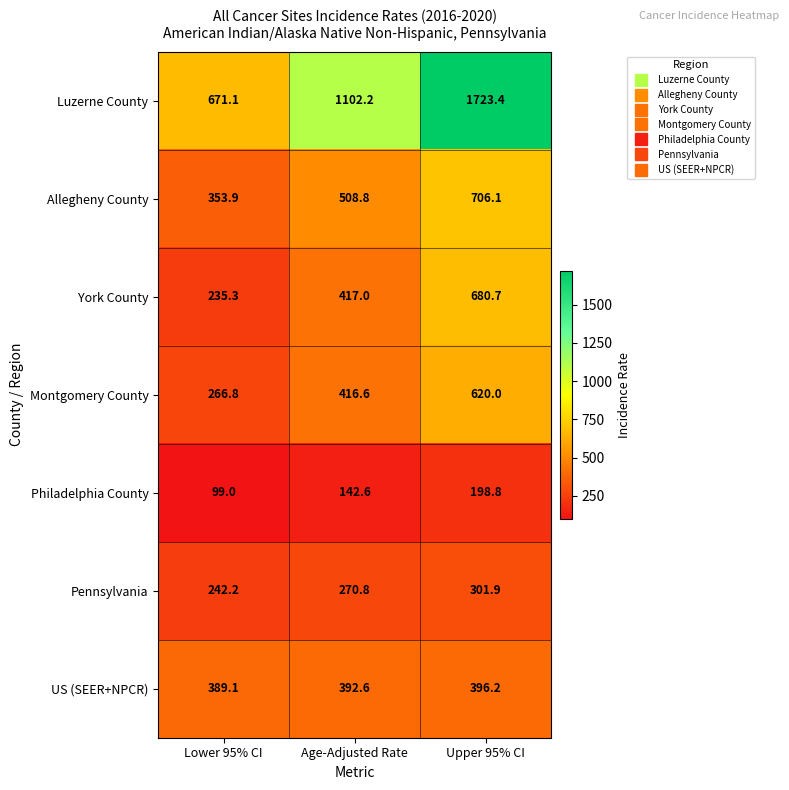

What is the difference between the maximum and minimum values in the Allegheny County series?

352.2